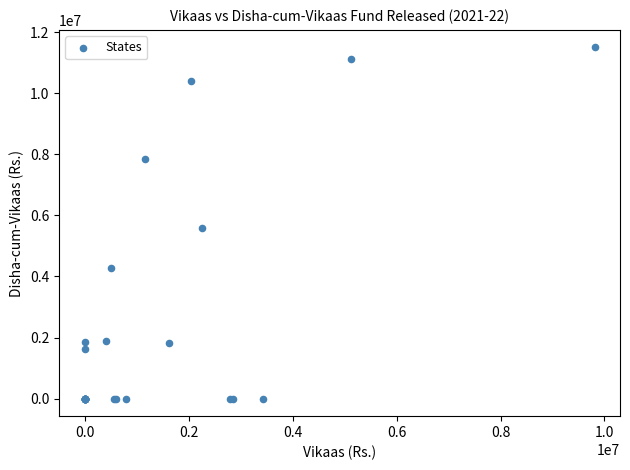

What Y value in the scatter plot is closest to 5751500?

5590200